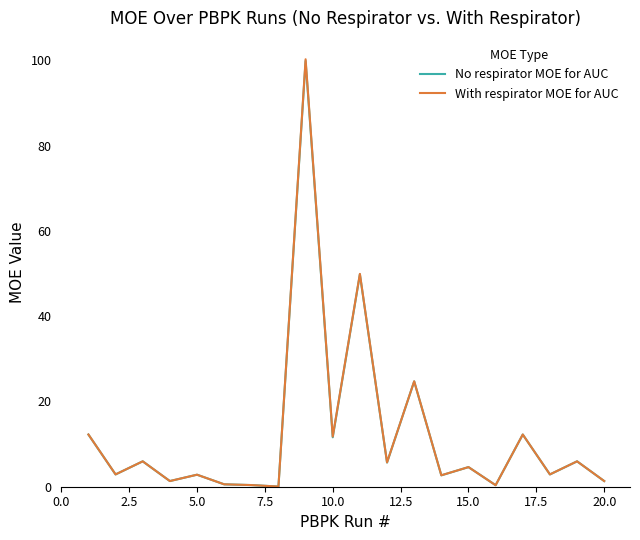

What is the highest value of the With respirator MOE for AUC series?

100.3